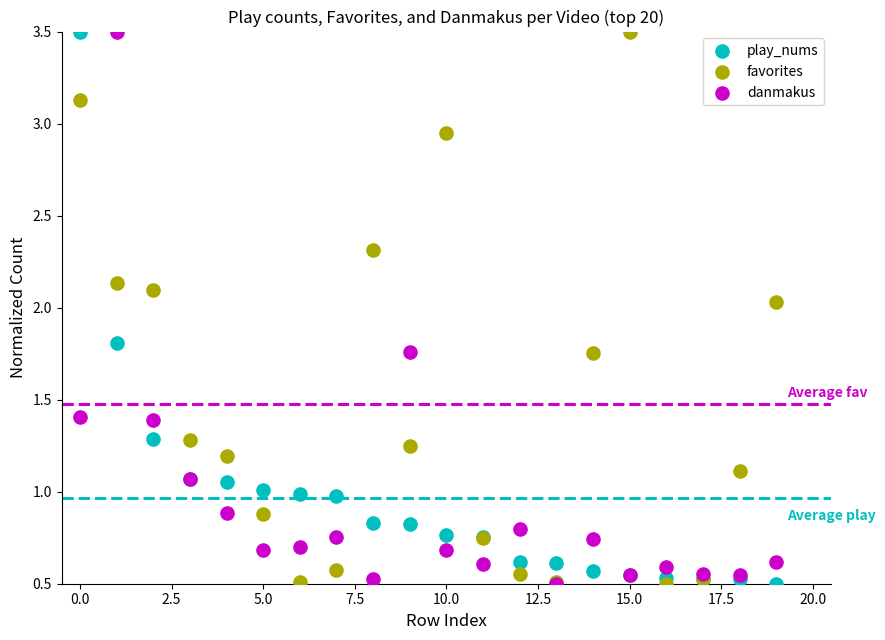

What are all the series names shown in the legend?

play_nums, favorites, danmakus